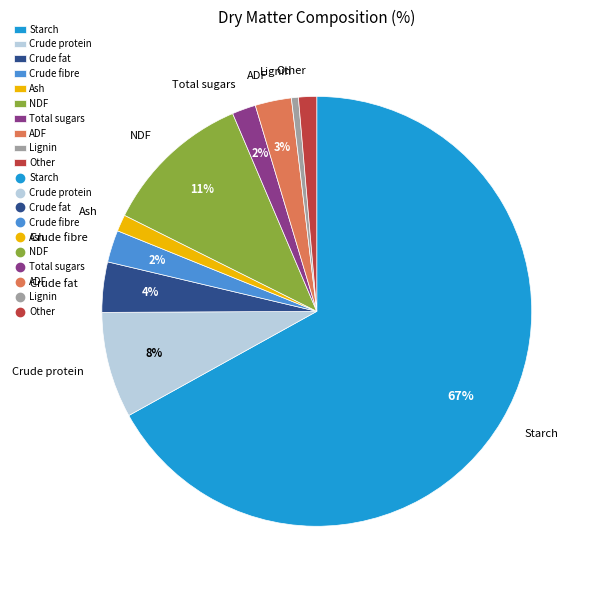

How many slices are in this pie chart?

10